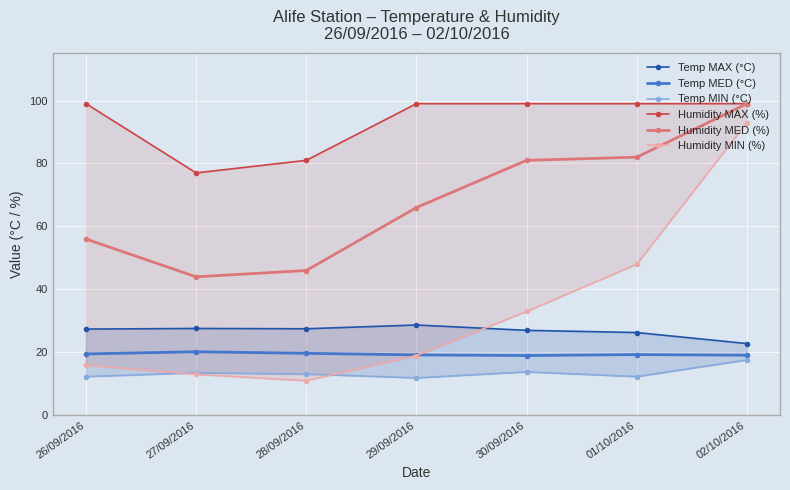

How many interior local valleys does the Humidity MIN (%) series have?

1